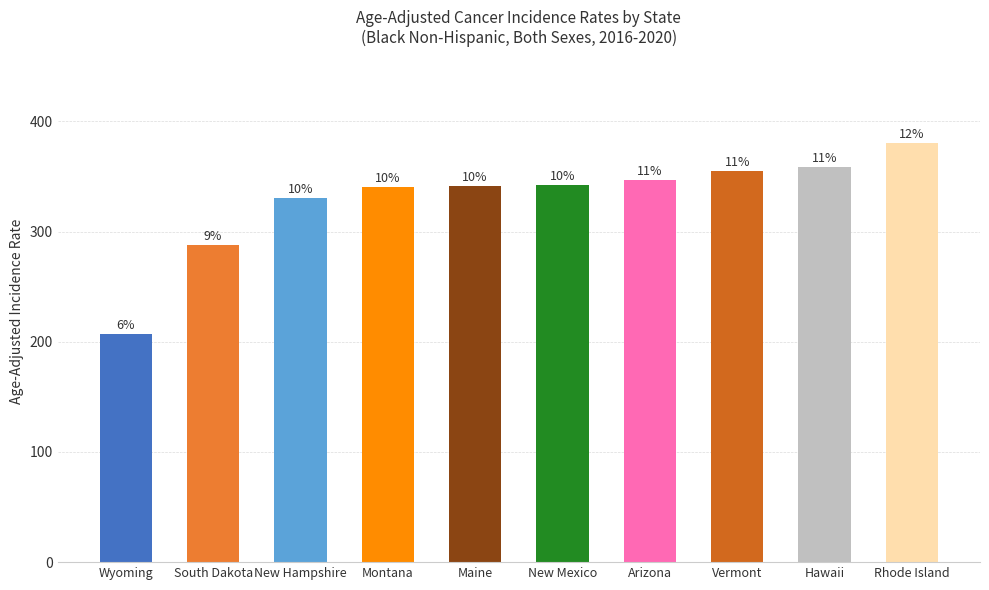

What value does the data have at Arizona?

346.9